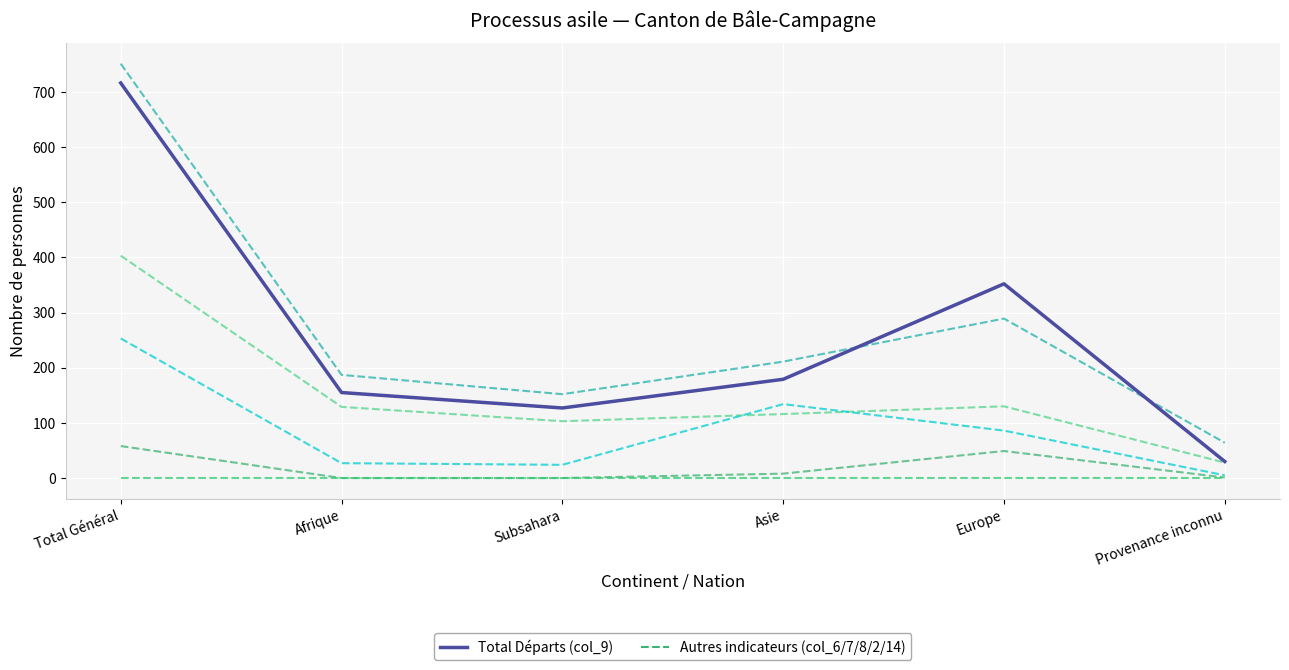

Does the chart have visible grid lines?

Yes